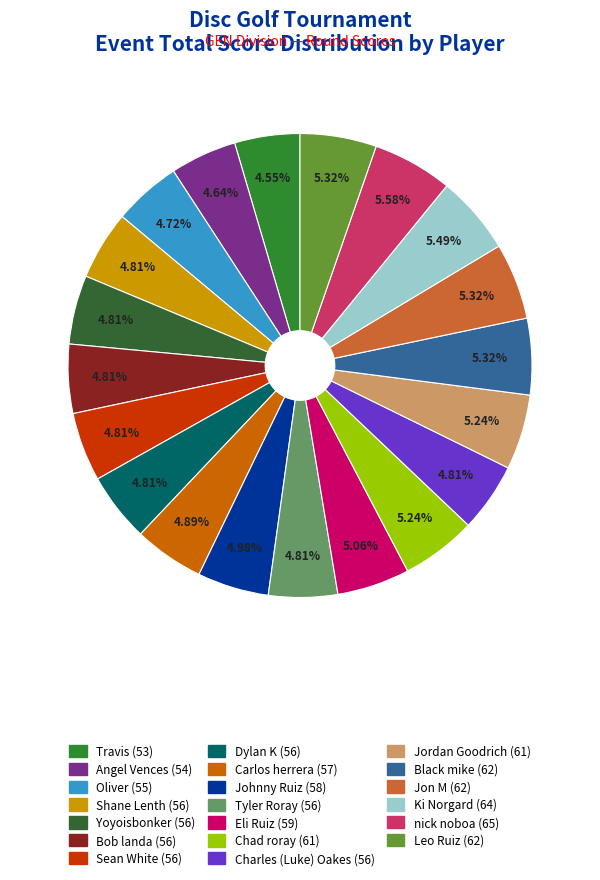

What is the change in value from Travis to Carlos herrera?

+4